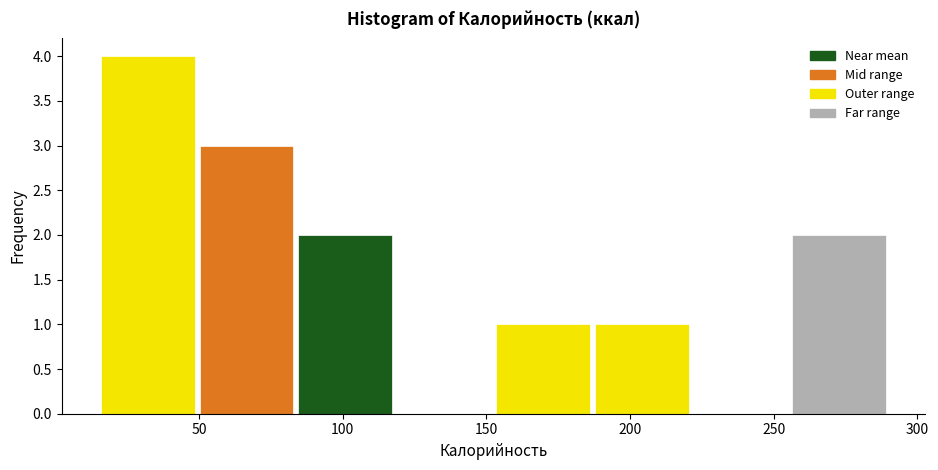

Reading left to right, transcribe this chart: for each bar, give the range it covers on the x-axis and its height. Neither the bar edges nor the heights are printed on the chart, so give them approximately, as read against the axes.

15 to 50: 4
50 to 85: 3
85 to 120: 2
120 to 155: 0
155 to 185: 1
185 to 220: 1
220 to 255: 0
255 to 290: 2